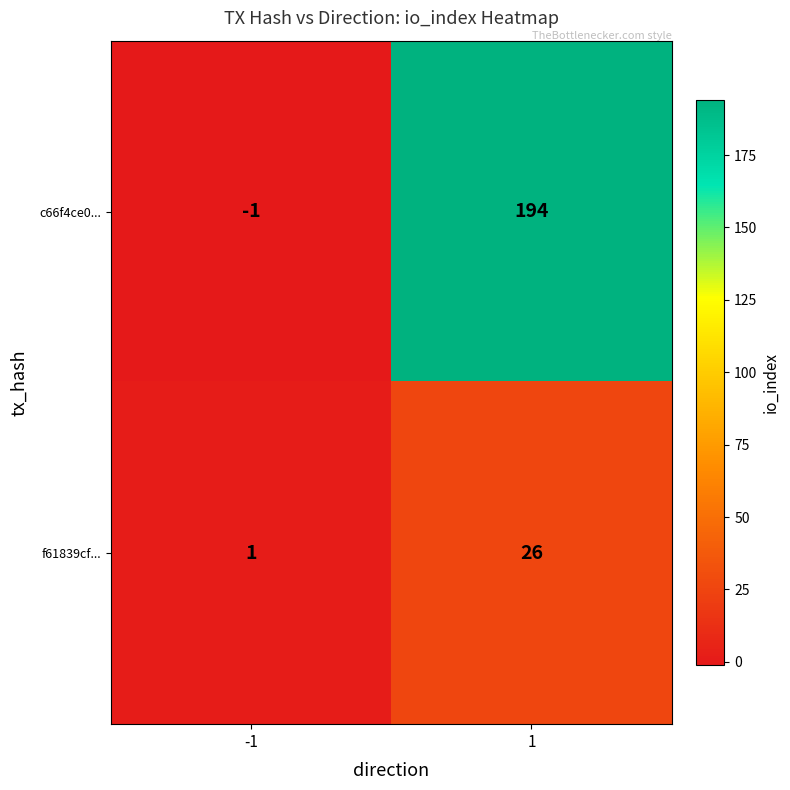

What is the spread (max minus min) of values at -1?

2